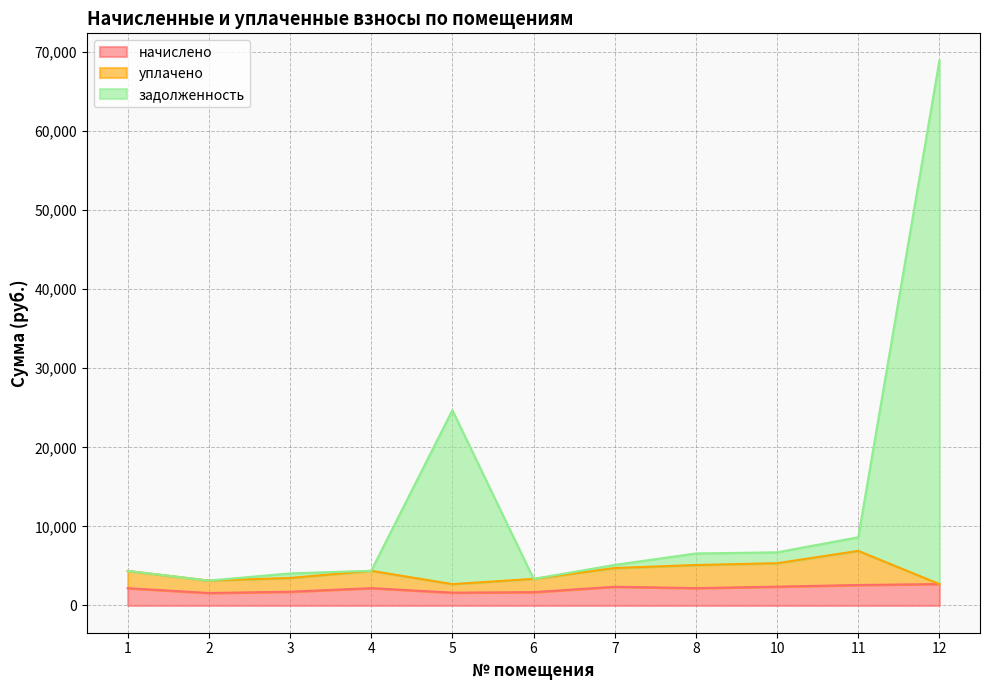

What is the maximum value for начислено?

2709.2